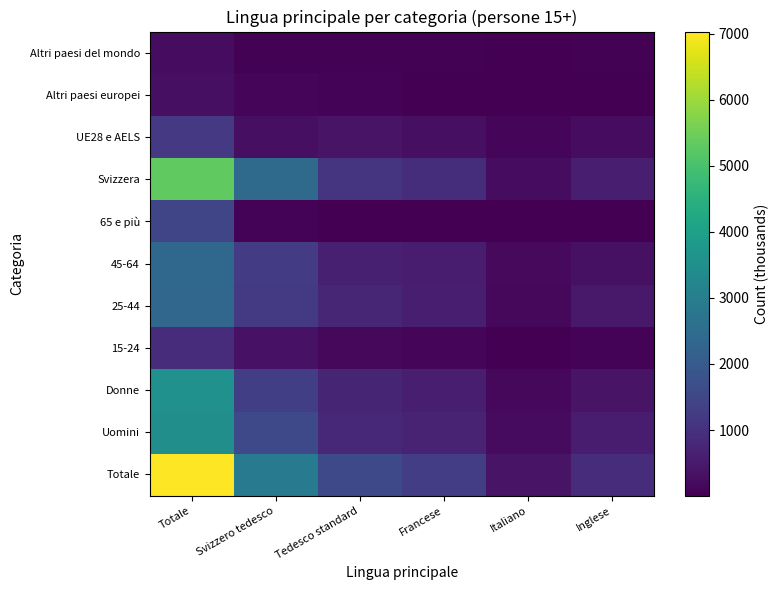

What is the difference between the highest and lowest values at Totale?

6789.5